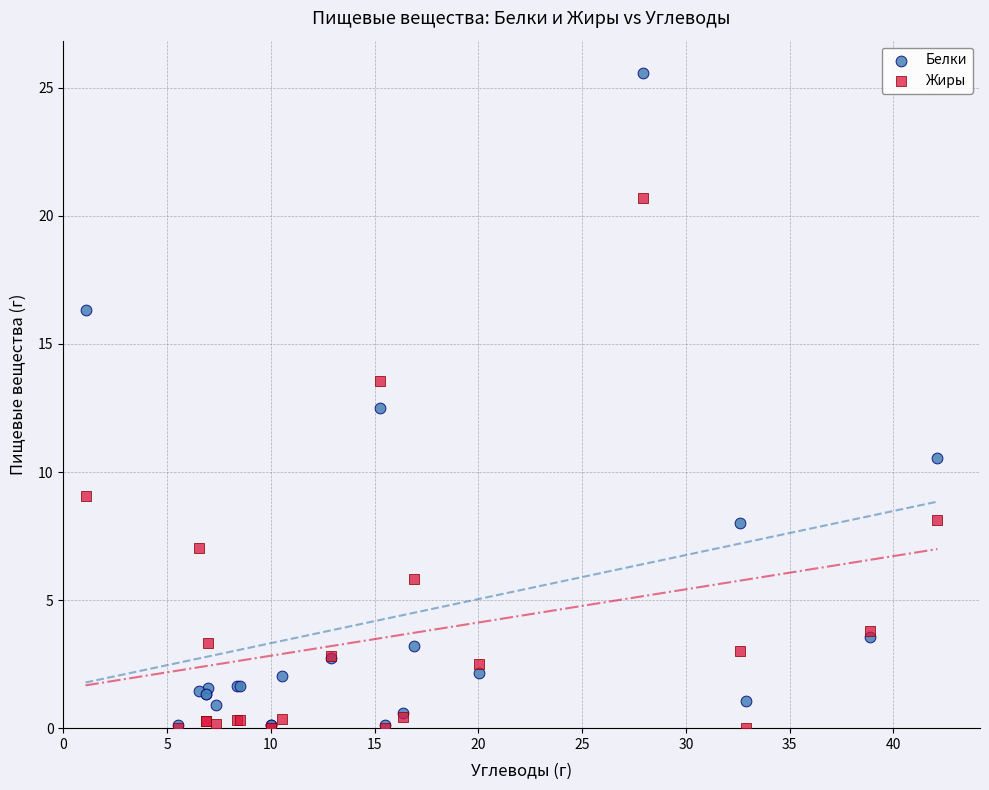

What are all the series names shown in the legend?

Белки, Жиры